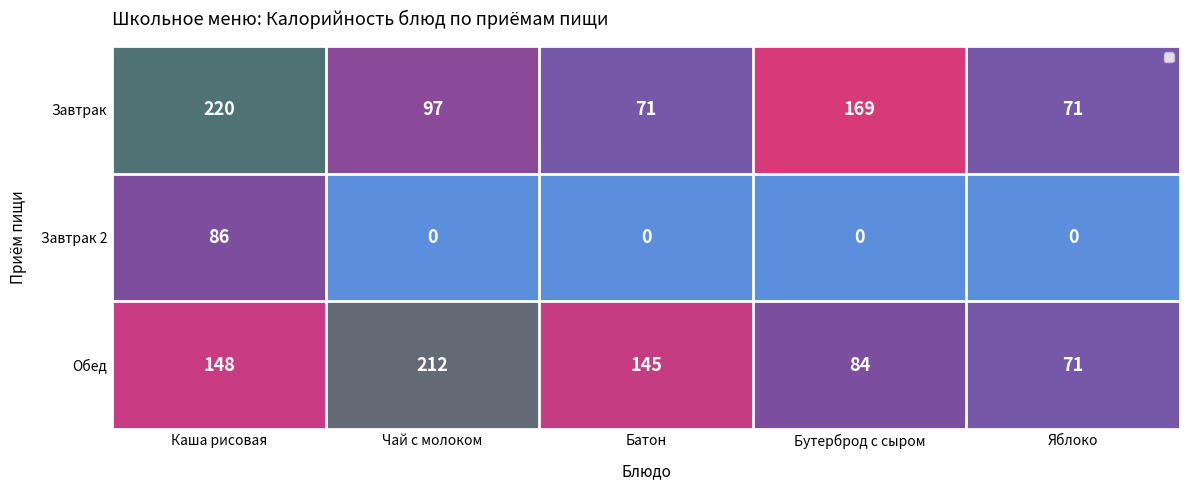

Which category has the lowest value in the Обед series?

Яблоко